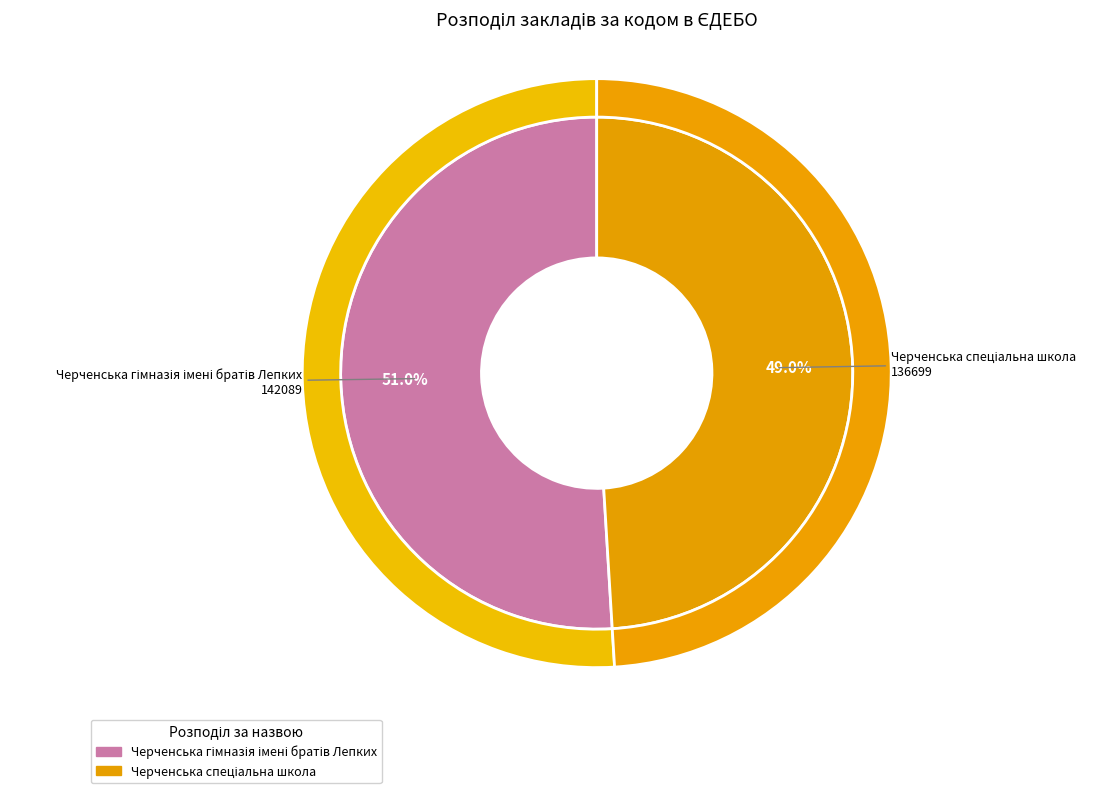

True or false: Черченська гімназія імені братів Лепких accounts for 60% of the total.

False